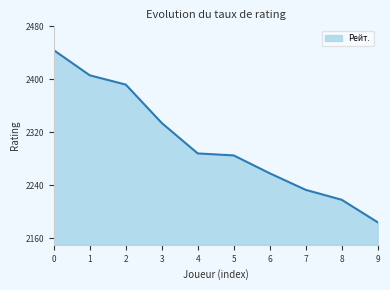

Is it true that the value at 2 is 855?

False